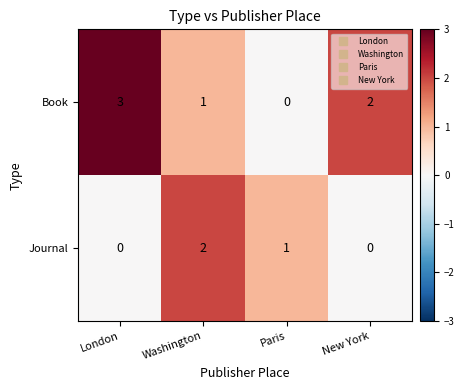

List the labels in order of Book value, smallest first.

Paris, Washington, New York, London